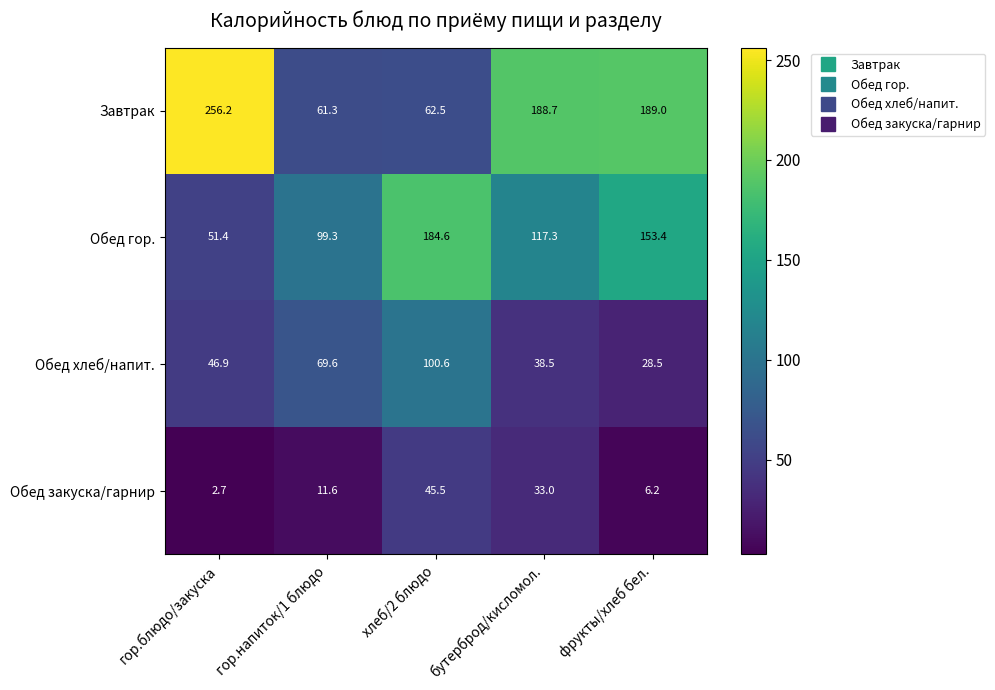

List the series in order of their peak value, lowest first.

Обед закуска/гарнир, Обед хлеб/напит., Обед гор., Завтрак